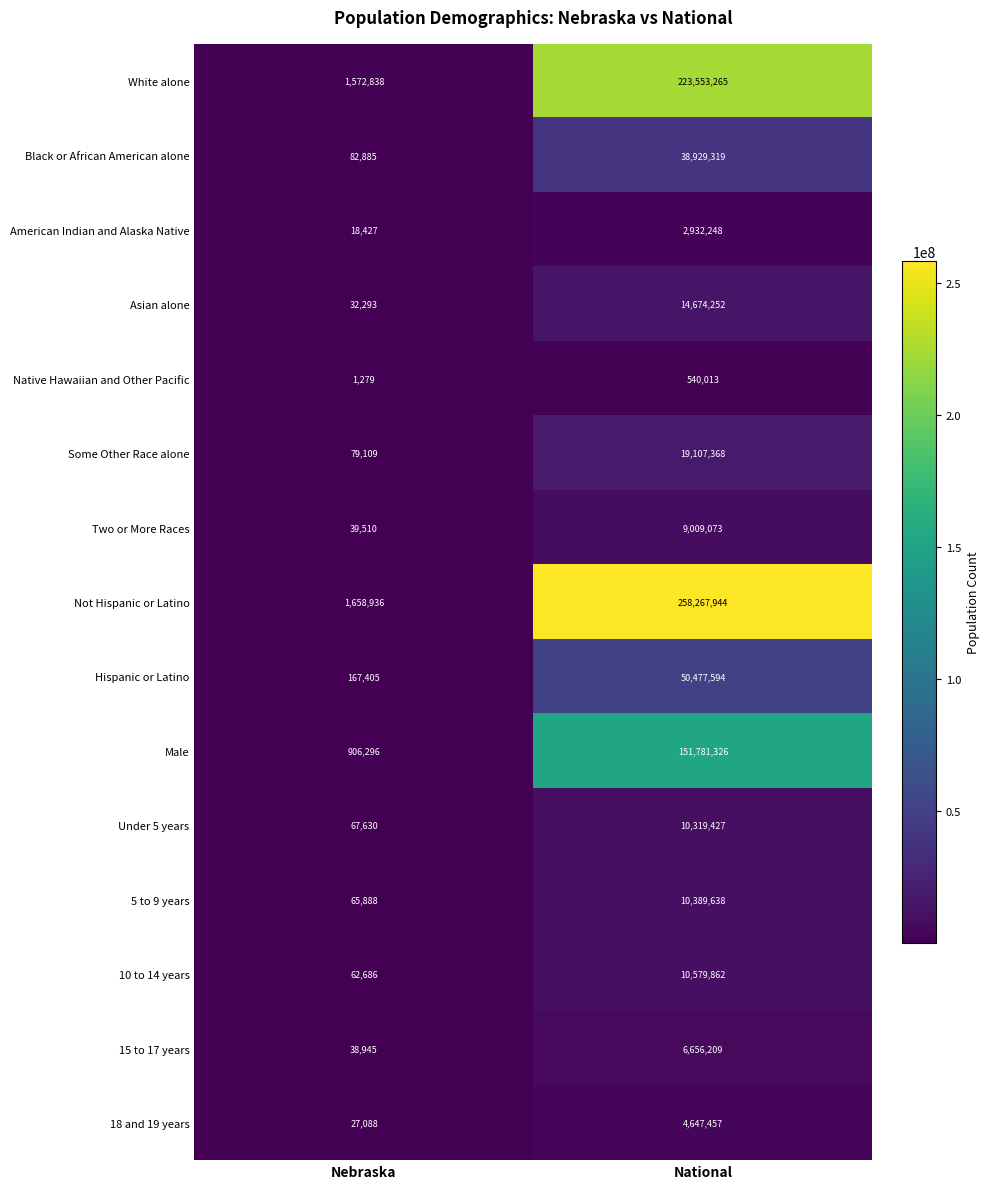

At how many categories does at least one series exceed 127631596?

1